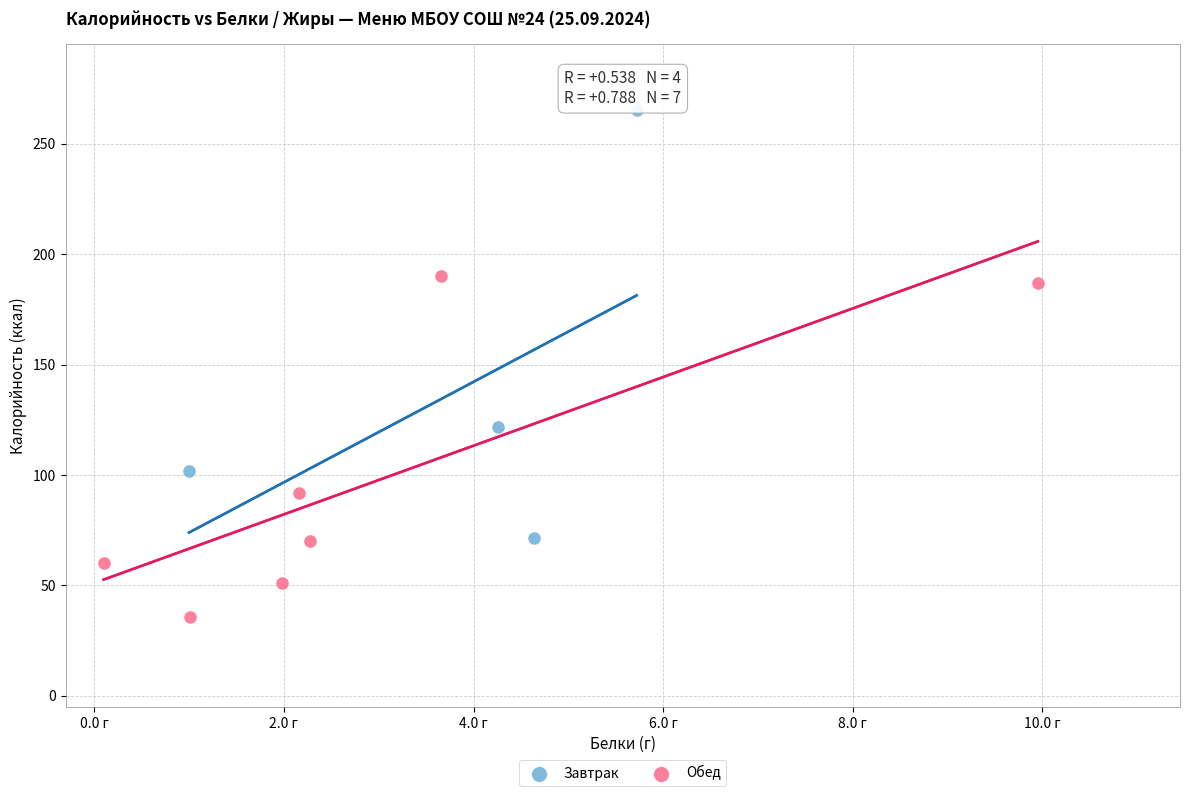

Which series reaches the maximum Y coordinate?

Завтрак